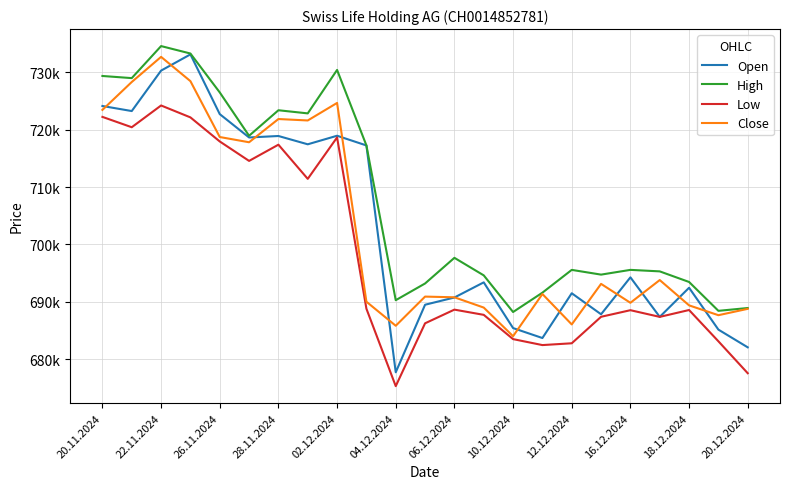

At which category is the sum across all series the highest?

22.11.2024